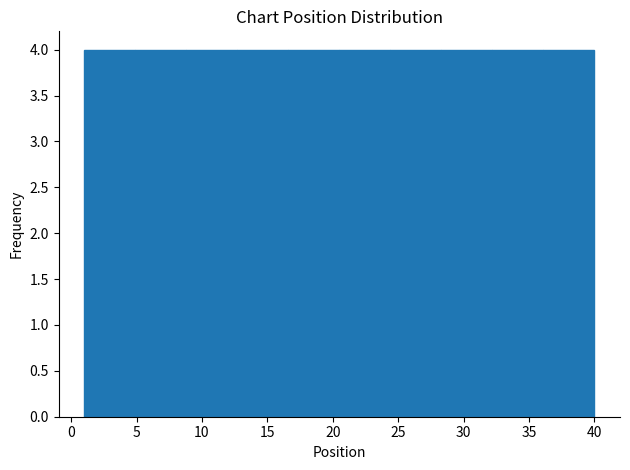

Reading left to right, list every bar in this chart as the range it spans on the x-axis followed by its height. Neither the bar edges nor the heights are printed on the chart, so give them approximately, as read against the axes.

1.0 to 4.9: 4
4.9 to 8.8: 4
8.8 to 12.7: 4
12.7 to 16.6: 4
16.6 to 20.5: 4
20.5 to 24.4: 4
24.4 to 28.3: 4
28.3 to 32.2: 4
32.2 to 36.1: 4
36.1 to 40.0: 4